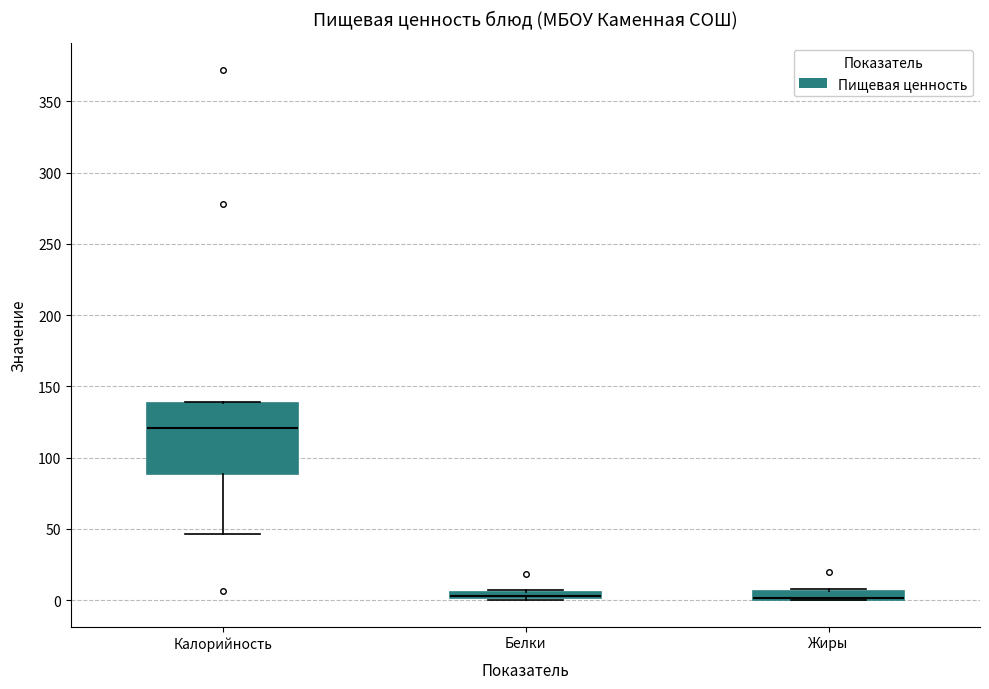

Where is the upper edge of the box for Калорийность on the y-axis? The values are not printed on the chart, so give them approximately, as read against the axis.

140